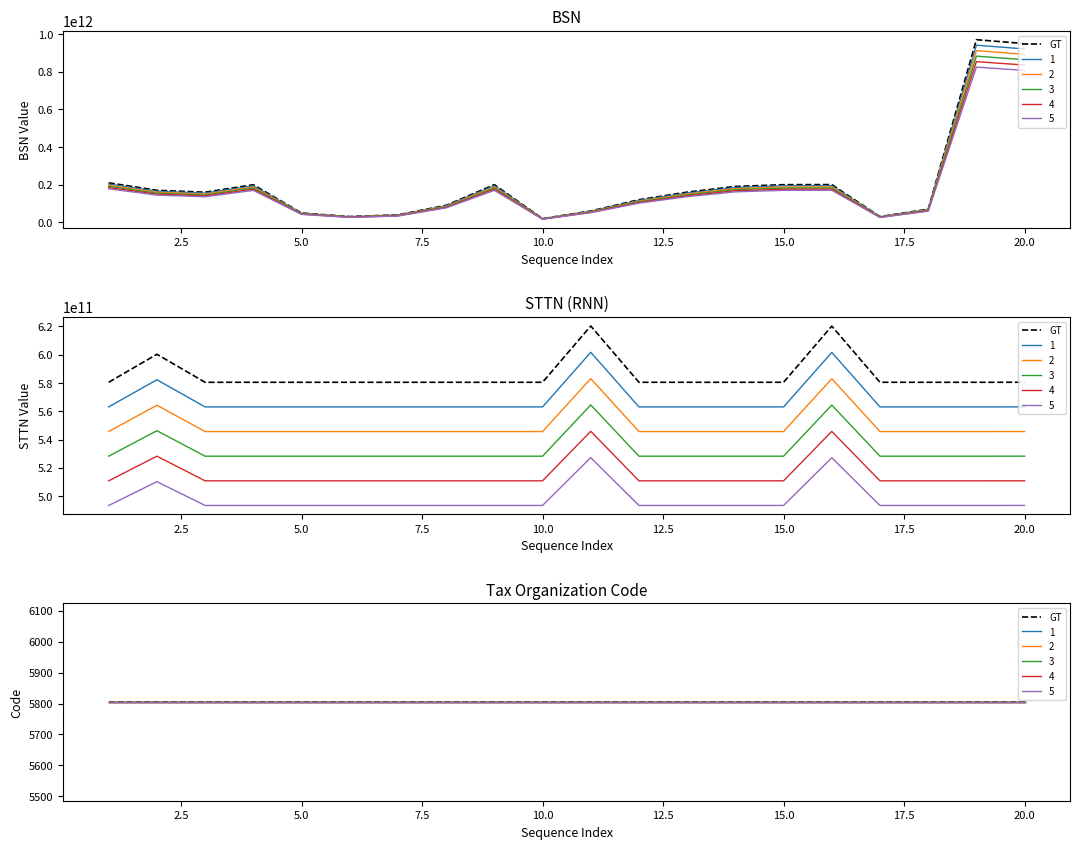

Is this an area chart (filled region under the line)?

No